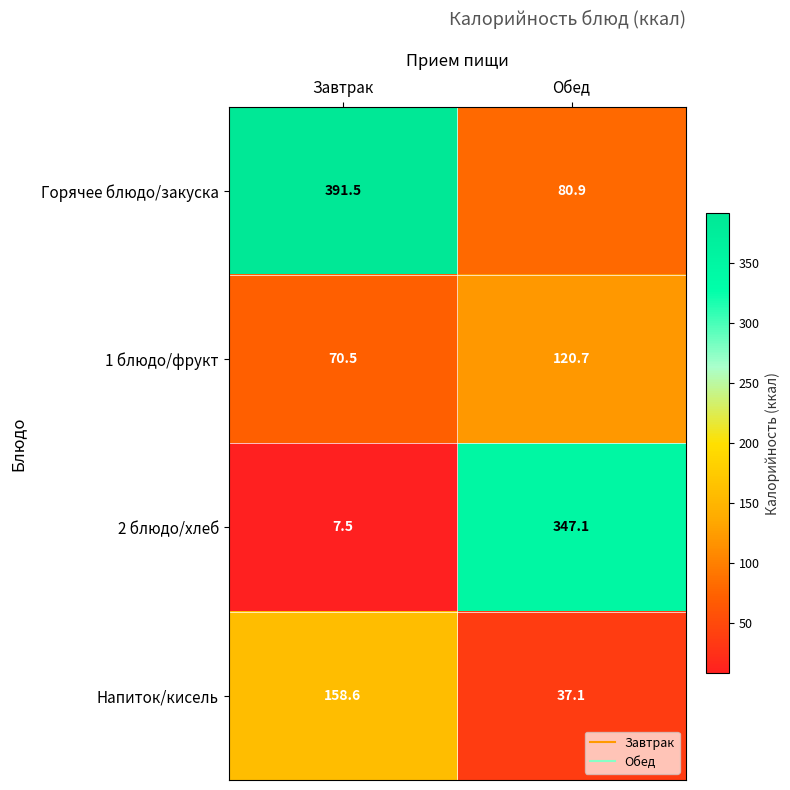

What is the average value of the 2 блюдо/хлеб series?

177.3